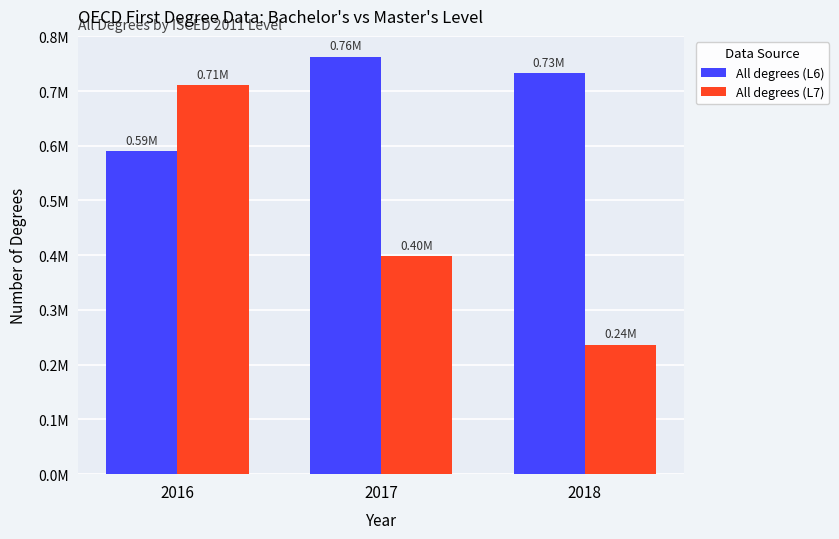

The value of All degrees (L7) at 2016 is 1169316. True or false?

False